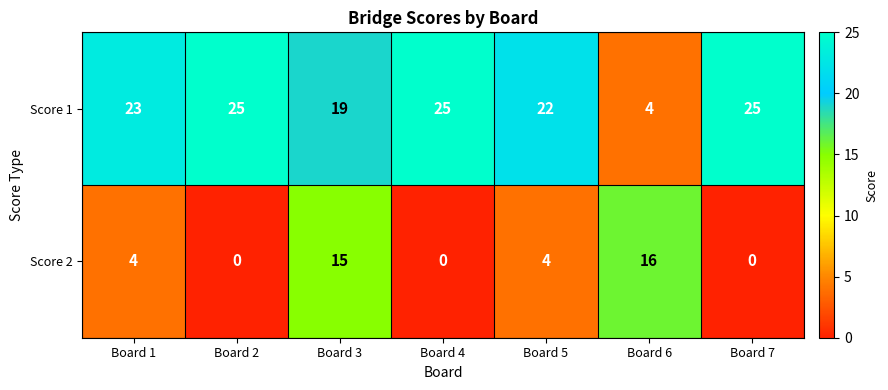

Reading right to left, extract all data points from this chart.

Score 1: 25	4	22	25	19	25	23
Score 2: 0	16	4	0	15	0	4